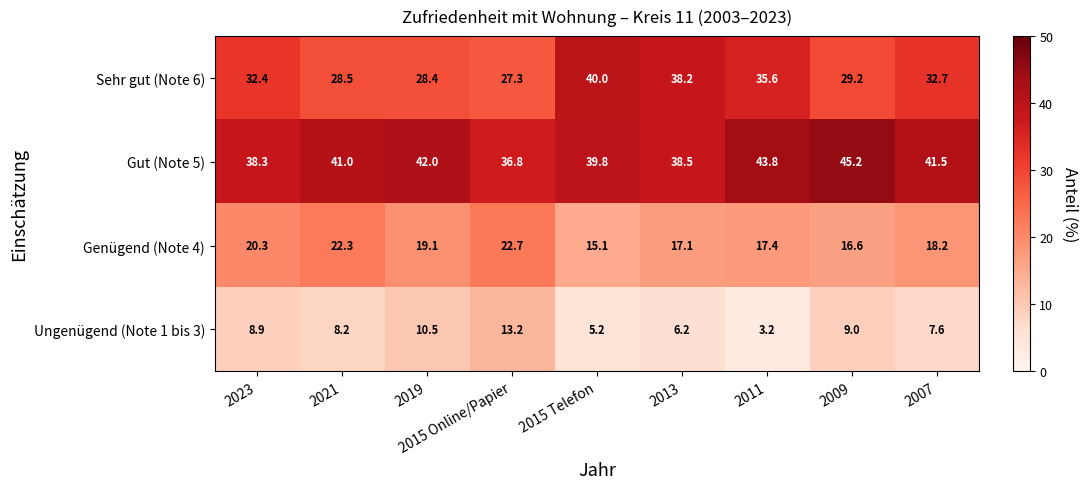

At how many categories does at least one series exceed 28?

9